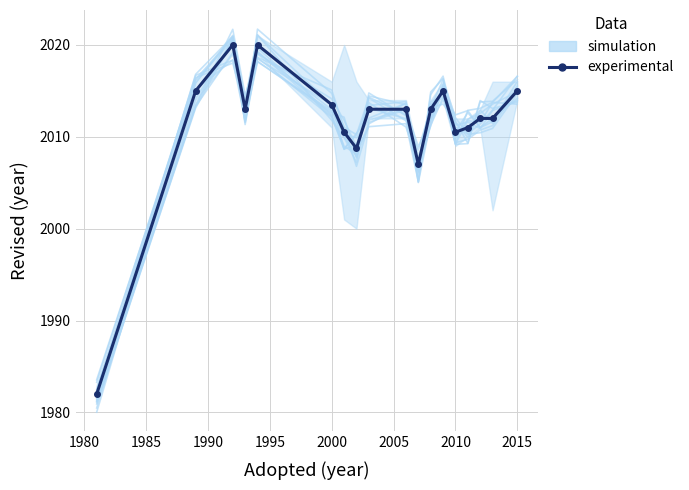

Reading left to right, transcribe all the data shown in this chart.

simulation: 1981.5	2016.8	2020.9	2013.4	2018.6	2012.1	2008.7	2010.2	2013.4	2013.8	2005.1	2014.9	2016.3	2009.3	2009.7	2010.7	2011.2	2015.1
experimental: 1982.0	2015.0	2020.0	2013.0	2020.0	2013.5	2010.5	2008.8	2013.0	2013.0	2007.0	2013.0	2015.0	2010.5	2011.0	2012.0	2012.0	2015.0